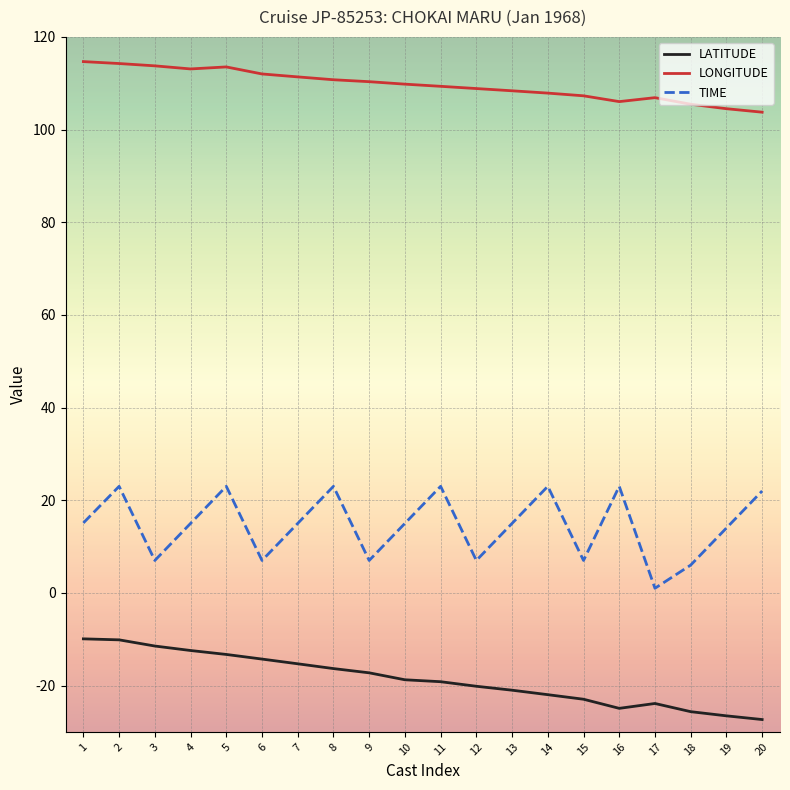

What is the maximum value shown in the chart?

114.7